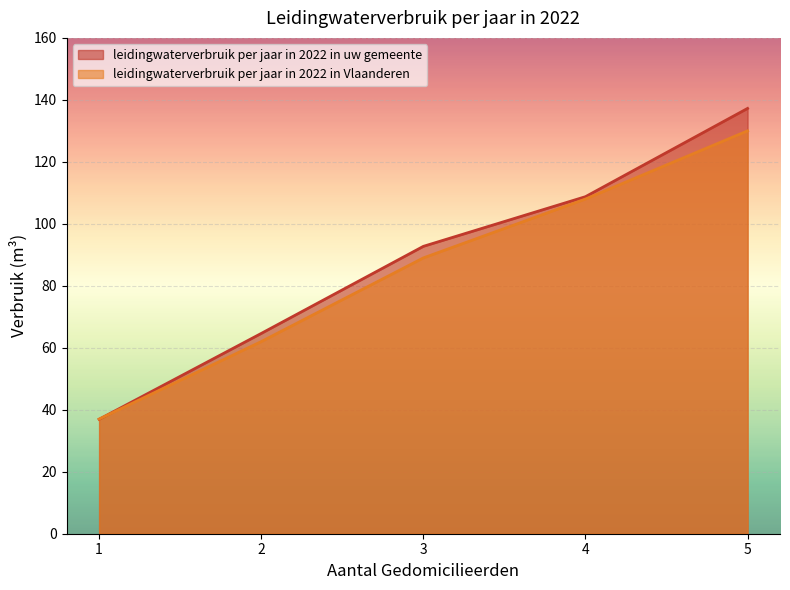

List the series in order of their overall mean, lowest first.

leidingwaterverbruik per jaar in 2022 in Vlaanderen, leidingwaterverbruik per jaar in 2022 in uw gemeente